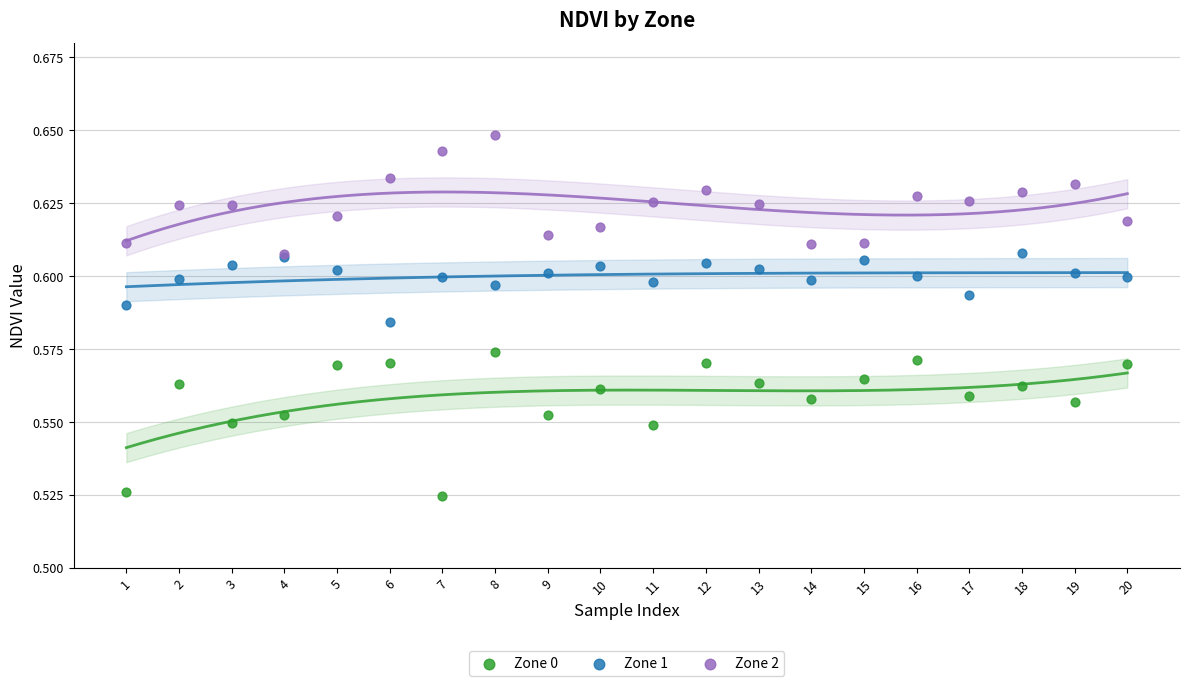

What are all the series names shown in the legend?

Zone 0, Zone 1, Zone 2